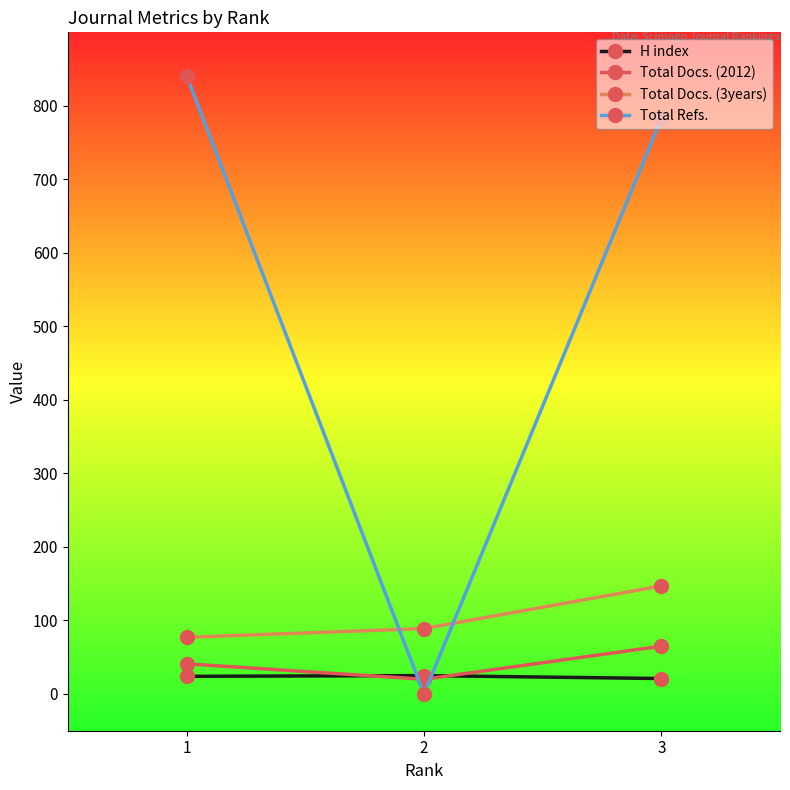

Is this an area chart (filled region under the line)?

No